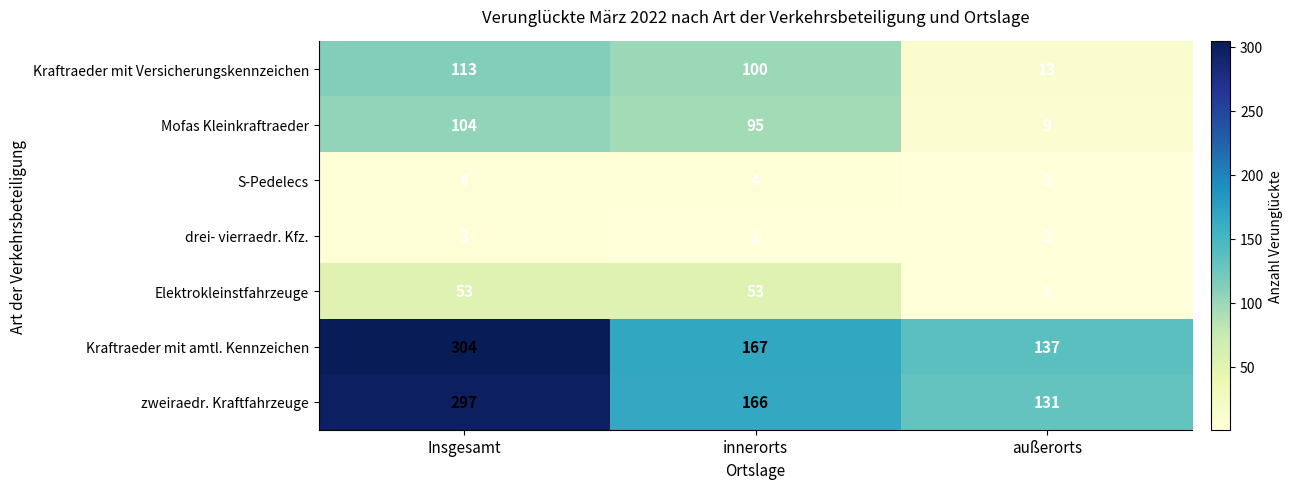

What is the maximum value shown in the chart?

304